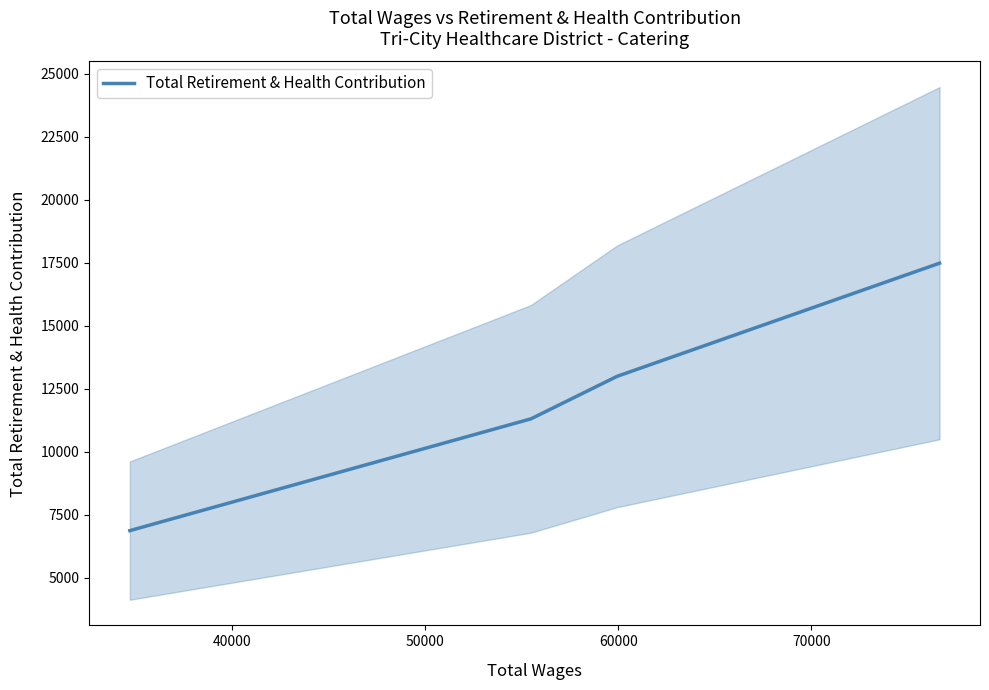

What is the minimum value for Total Retirement & Health Contribution?

6862